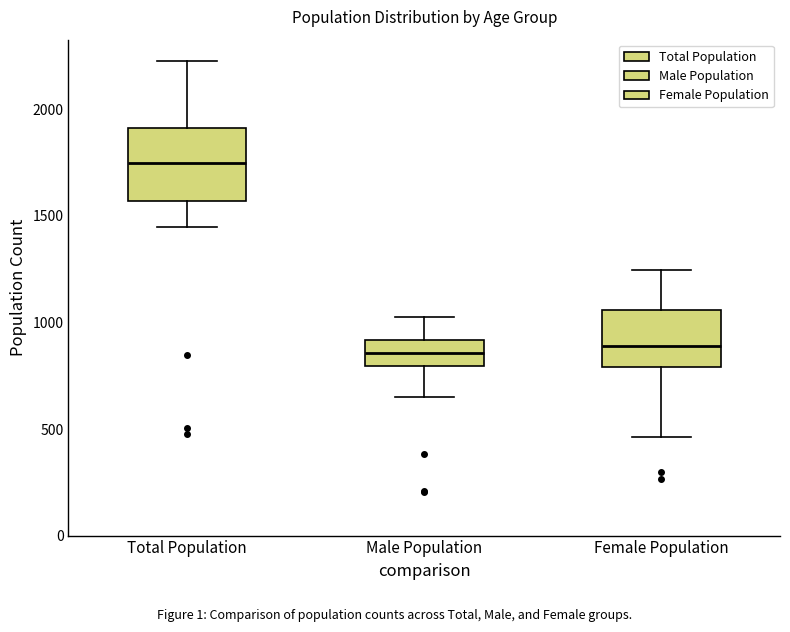

Reading left to right, transcribe this box plot: for each box, give where its median line is, the range the box spans, and where its two whiskers end, as read against the y-axis. The values are not printed on the chart, so give them approximately, as read against the axis.

Total Population: median 1750, box 1550 to 1900, whiskers 1450 to 2250
Male Population: median 850, box 800 to 900, whiskers 650 to 1000
Female Population: median 900, box 800 to 1050, whiskers 450 to 1250